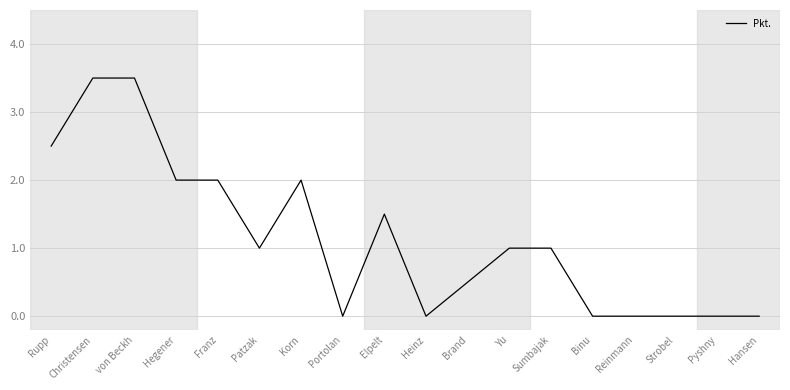

Which has a higher value, Elpelt or Franz?

Franz